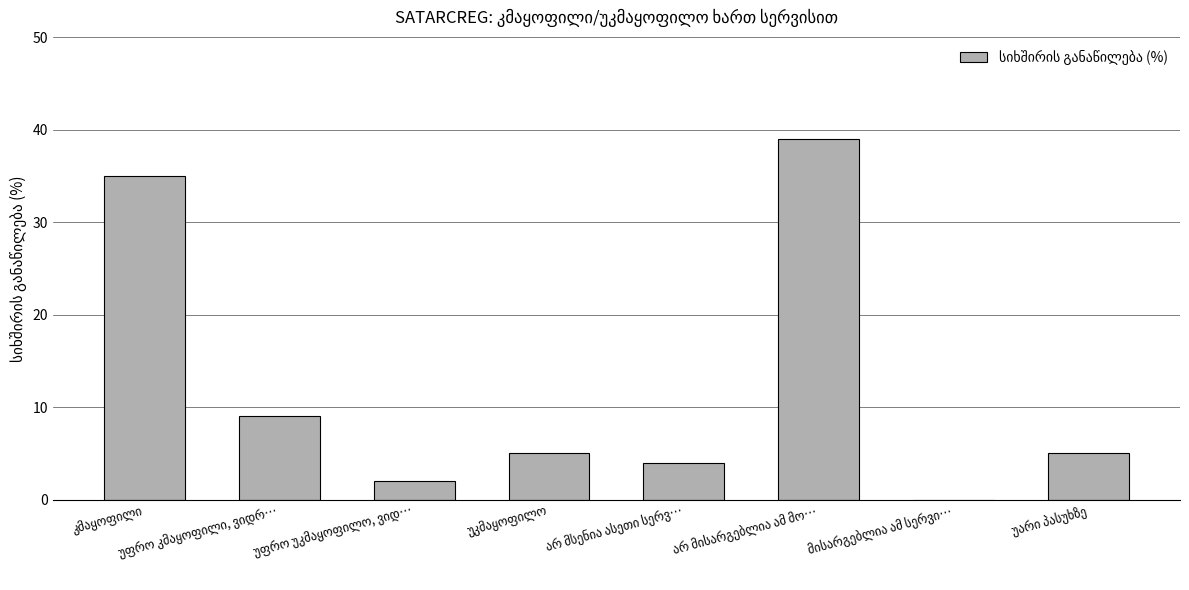

How many values are above zero?

7